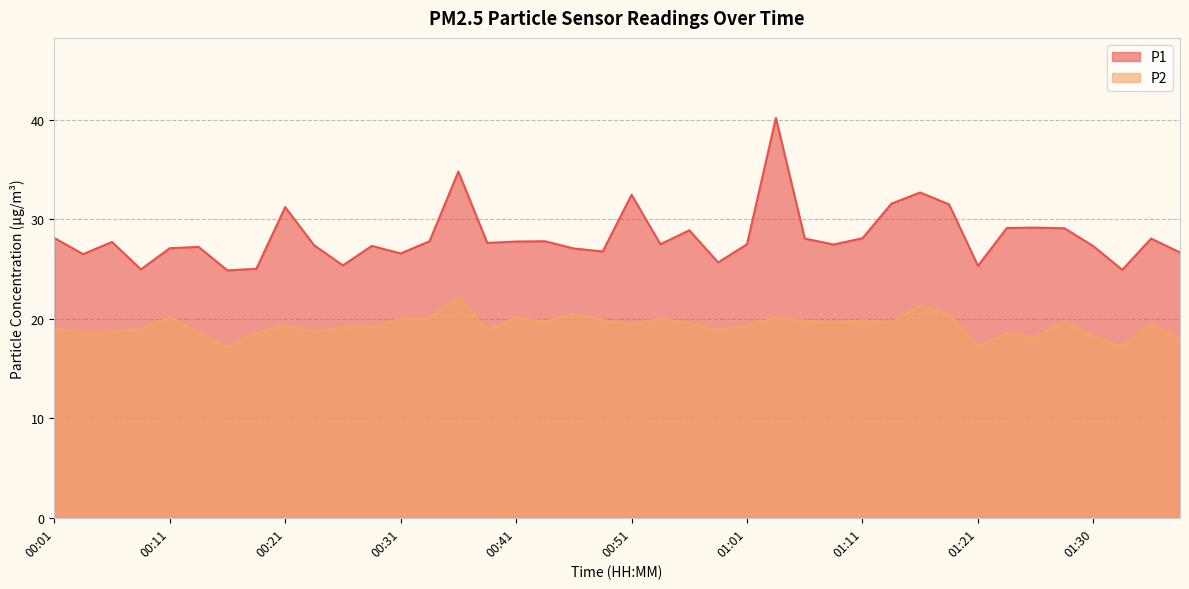

Which category has the highest value in the P2 series?

00:36